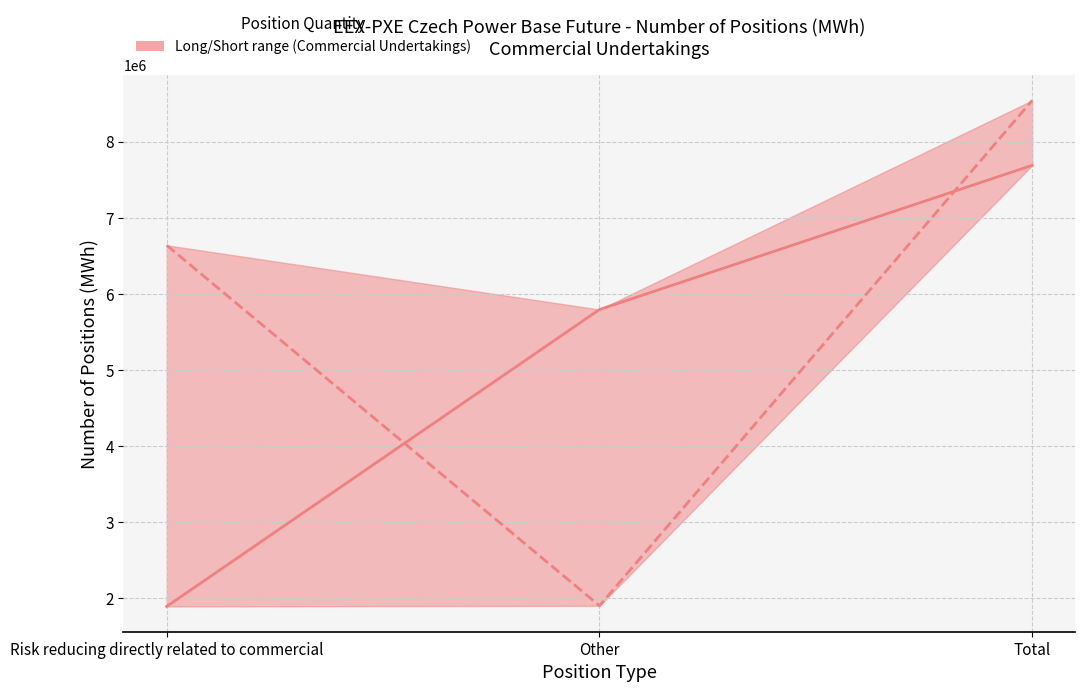

What is the total value across all series at Total?

16231283